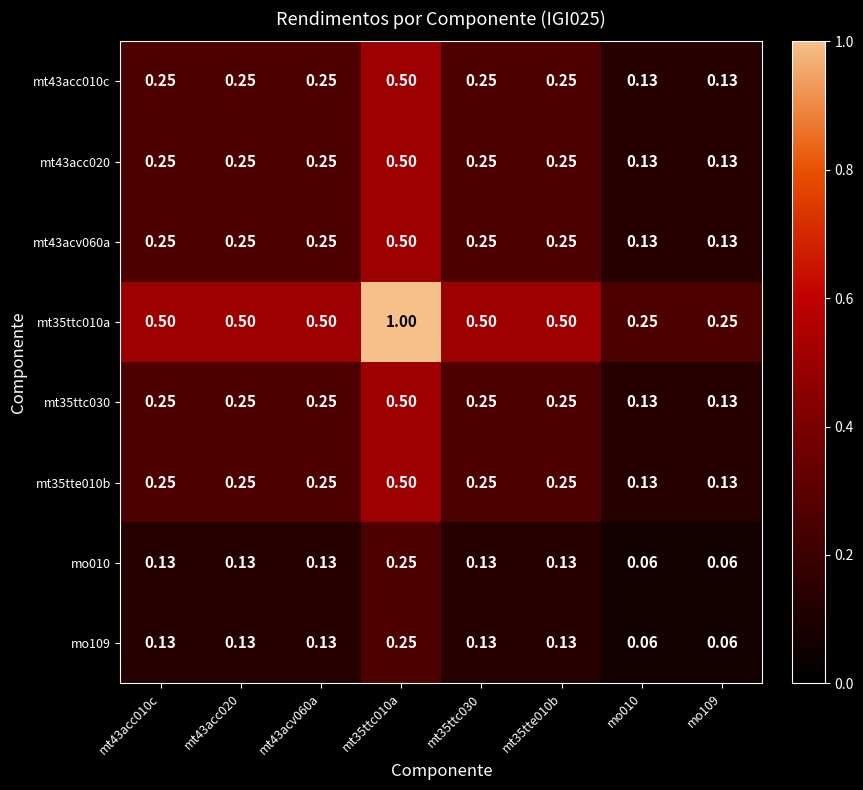

Is the value of mt35tte010b at mt35ttc010a greater than the value of mt43acc020 at mo010?

Yes